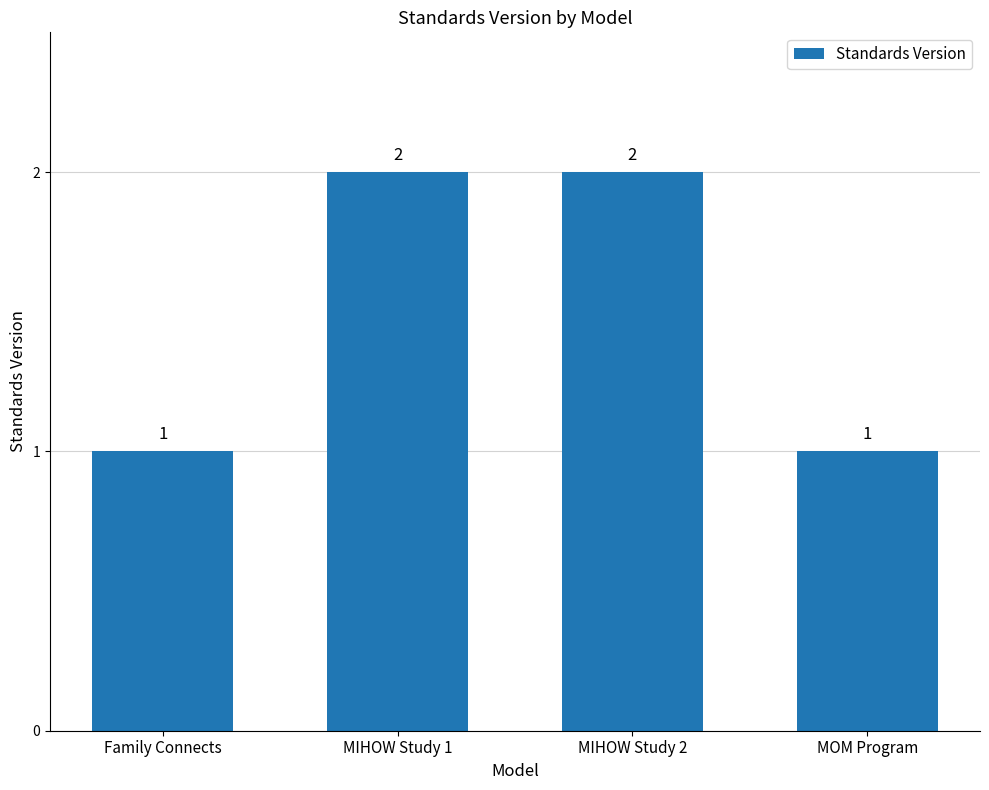

What is the sum of all values?

6